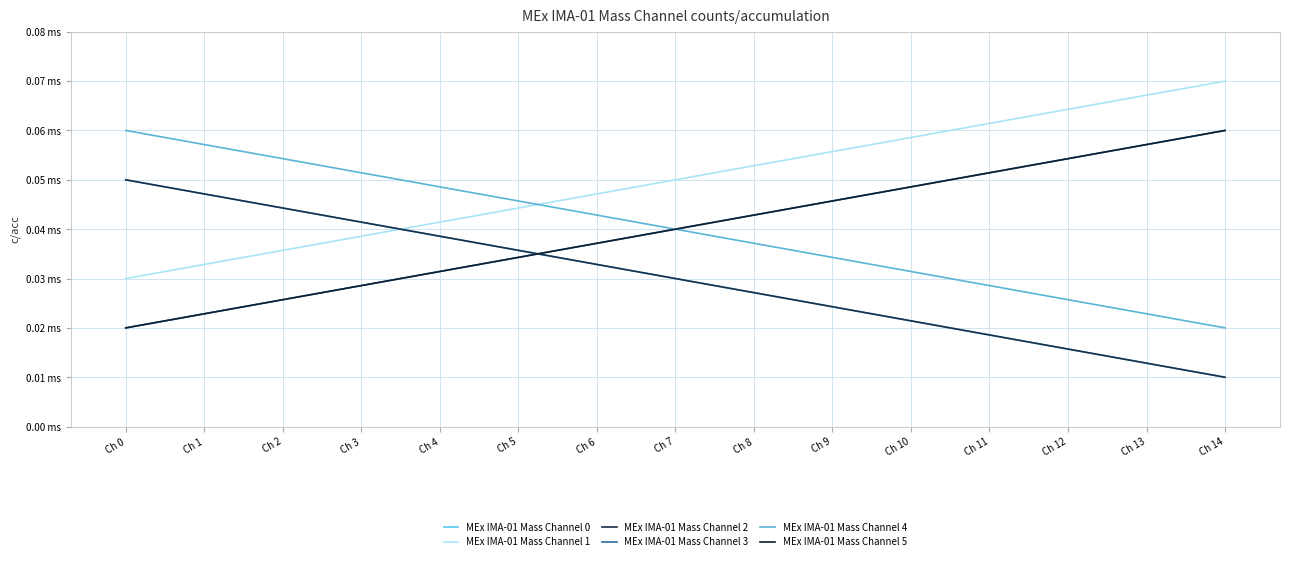

Is this an area chart (filled region under the line)?

No